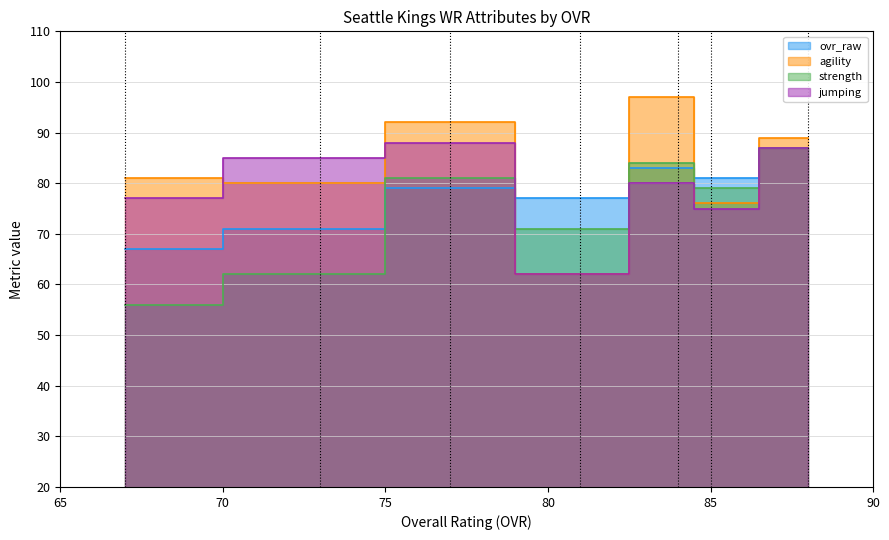

The jumping series shows 132 at Max Dukes. True or false?

False